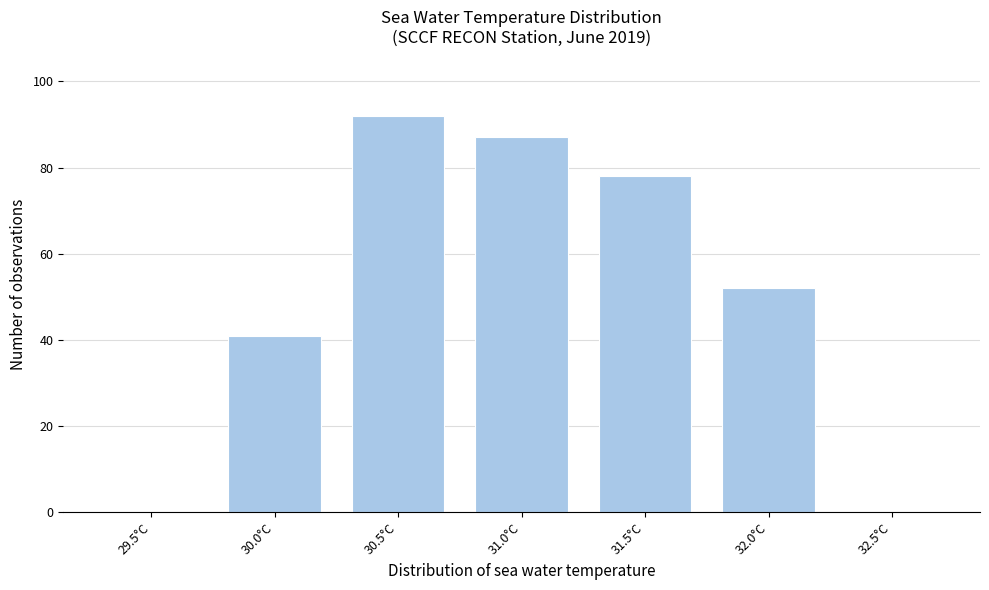

What is the sum of all values?

350